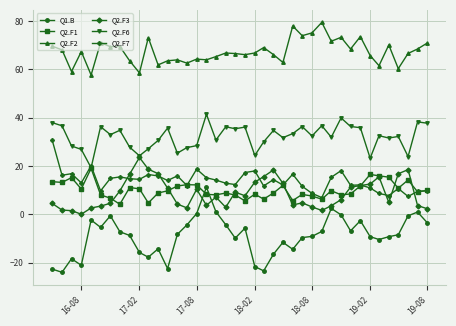

Which series has the widest spread of values?

Q1.B